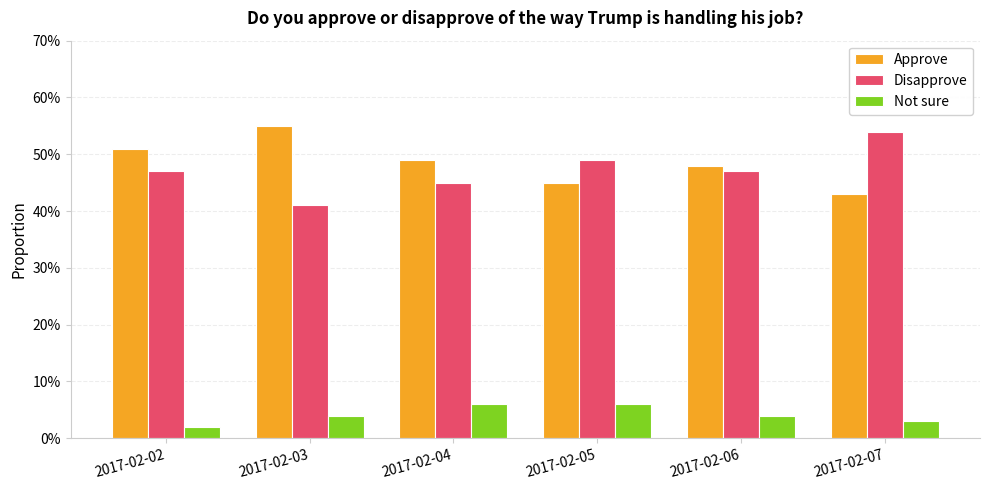

List the labels in order of Disapprove value, largest first.

2017-02-07, 2017-02-05, 2017-02-02, 2017-02-06, 2017-02-04, 2017-02-03